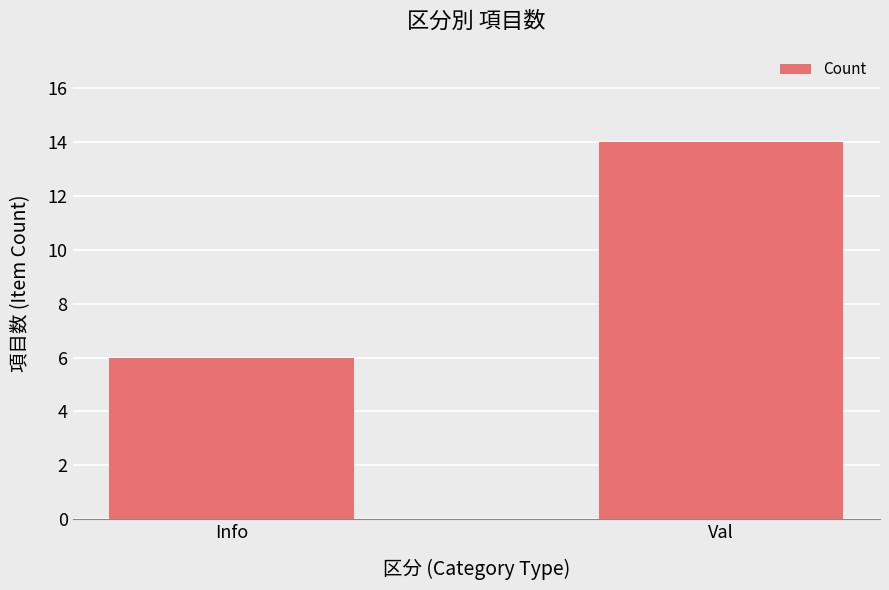

Reading left to right, extract all data points from this chart.

6	14